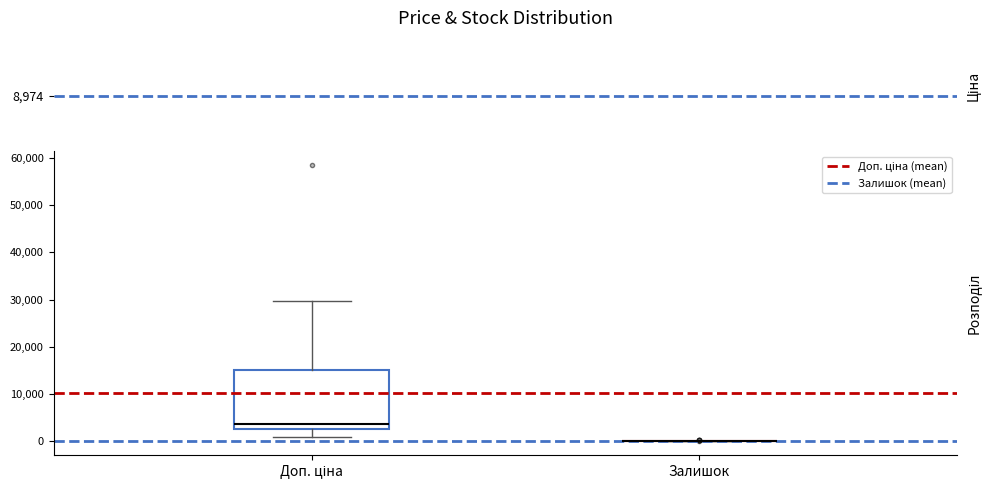

Which box is the tallest, from its lower edge to its upper edge?

Доп. ціна